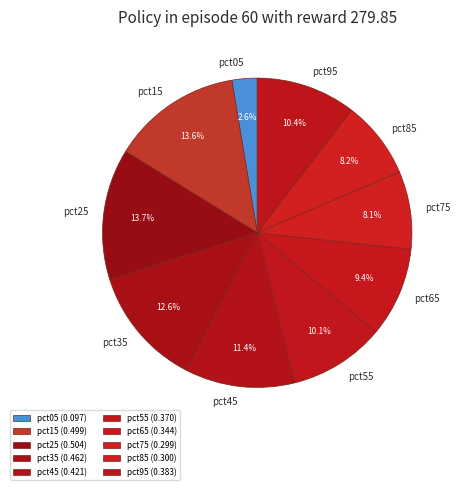

To the nearest percent, what portion does pct15 represent?

14%